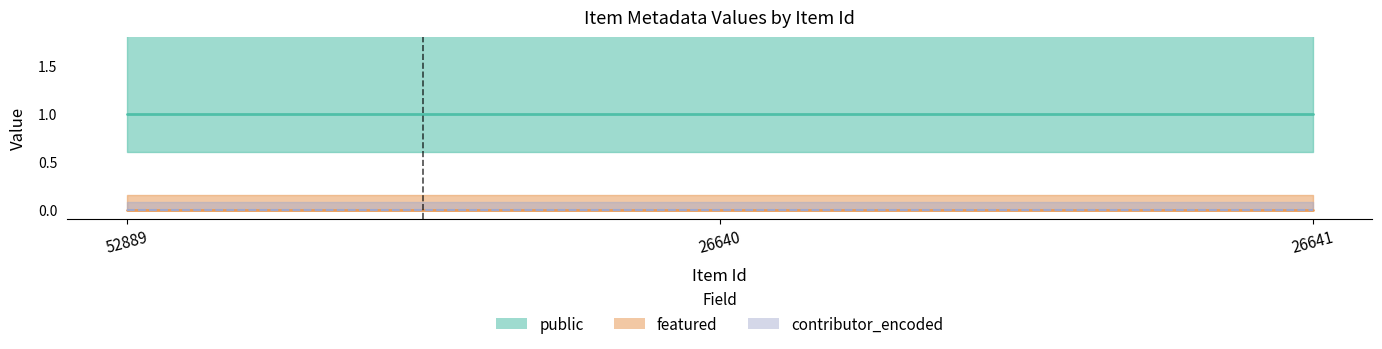

What is the value of the public point at the 2nd from the left?

1